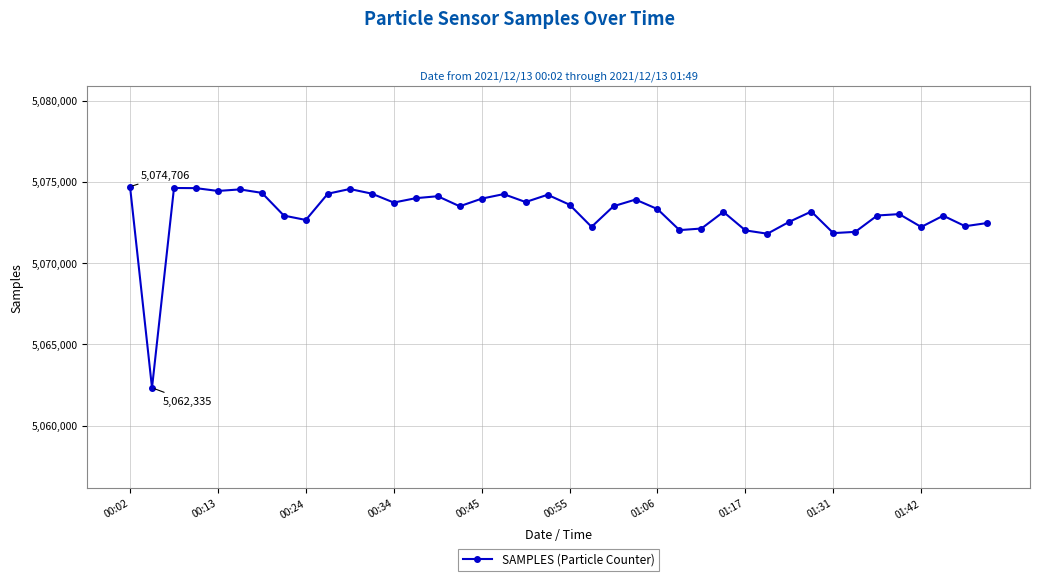

True or false: there are more than 0 points higher than both neighbors.

True